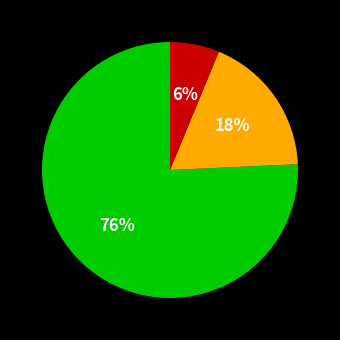

To the nearest percent, what is the average slice percentage?

33%